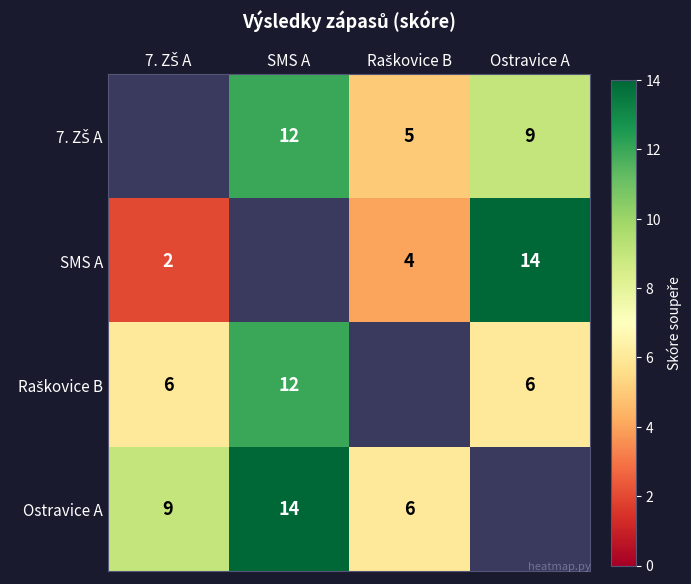

Between 7. ZŠ A and Ostravice A, which series saw the biggest shift?

SMS A